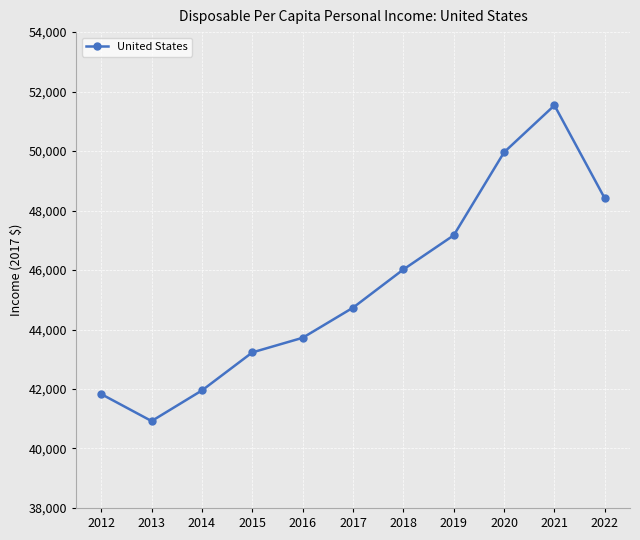

Which label corresponds to the smallest value in the chart?

2013